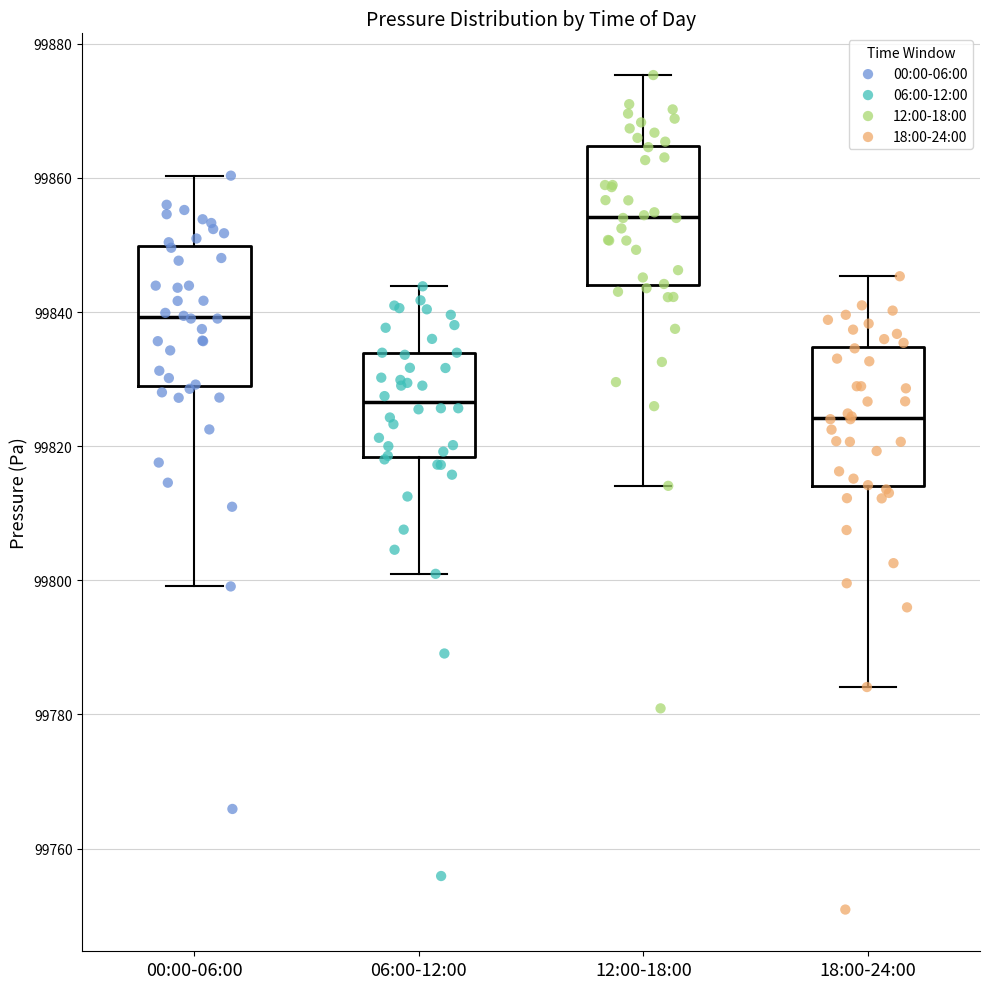

Which box's median line is the highest?

12:00-18:00